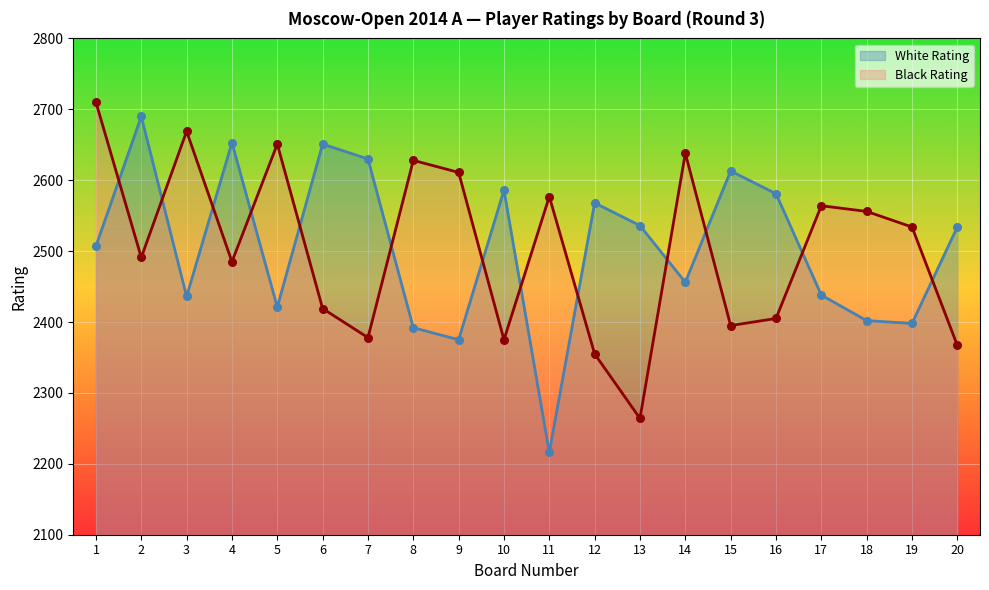

Which series has the largest total across all categories?

White Rating